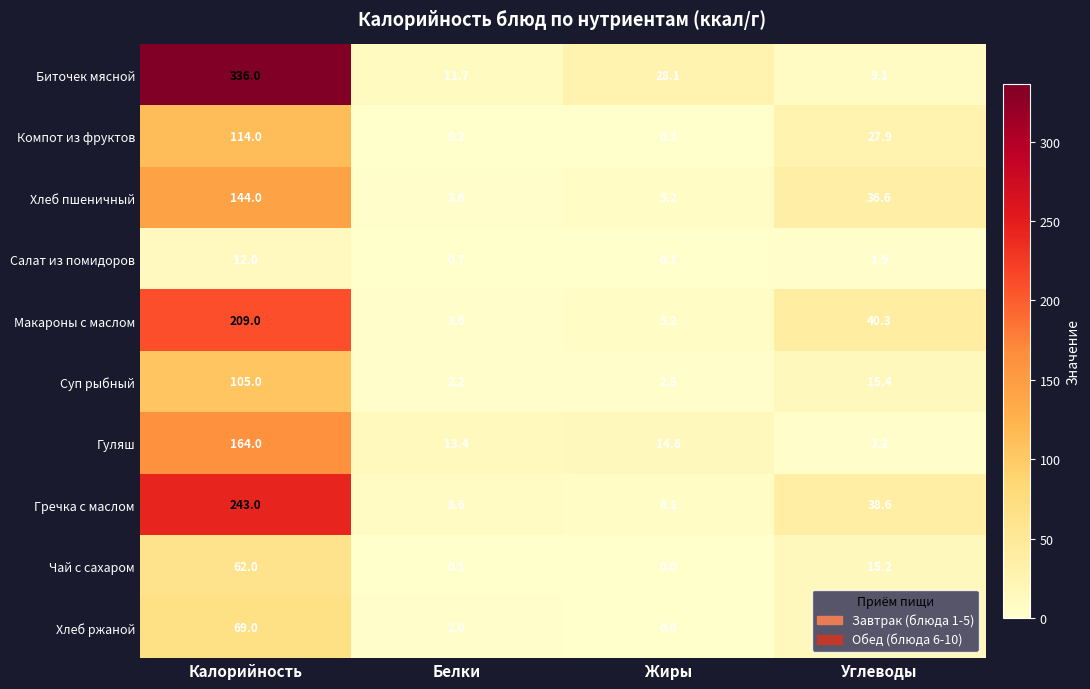

How many series are shown in this chart?

10